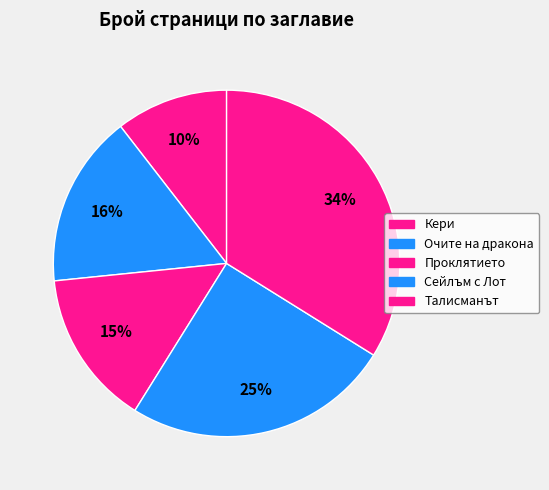

What portion of the pie excludes Кери?

89.5%